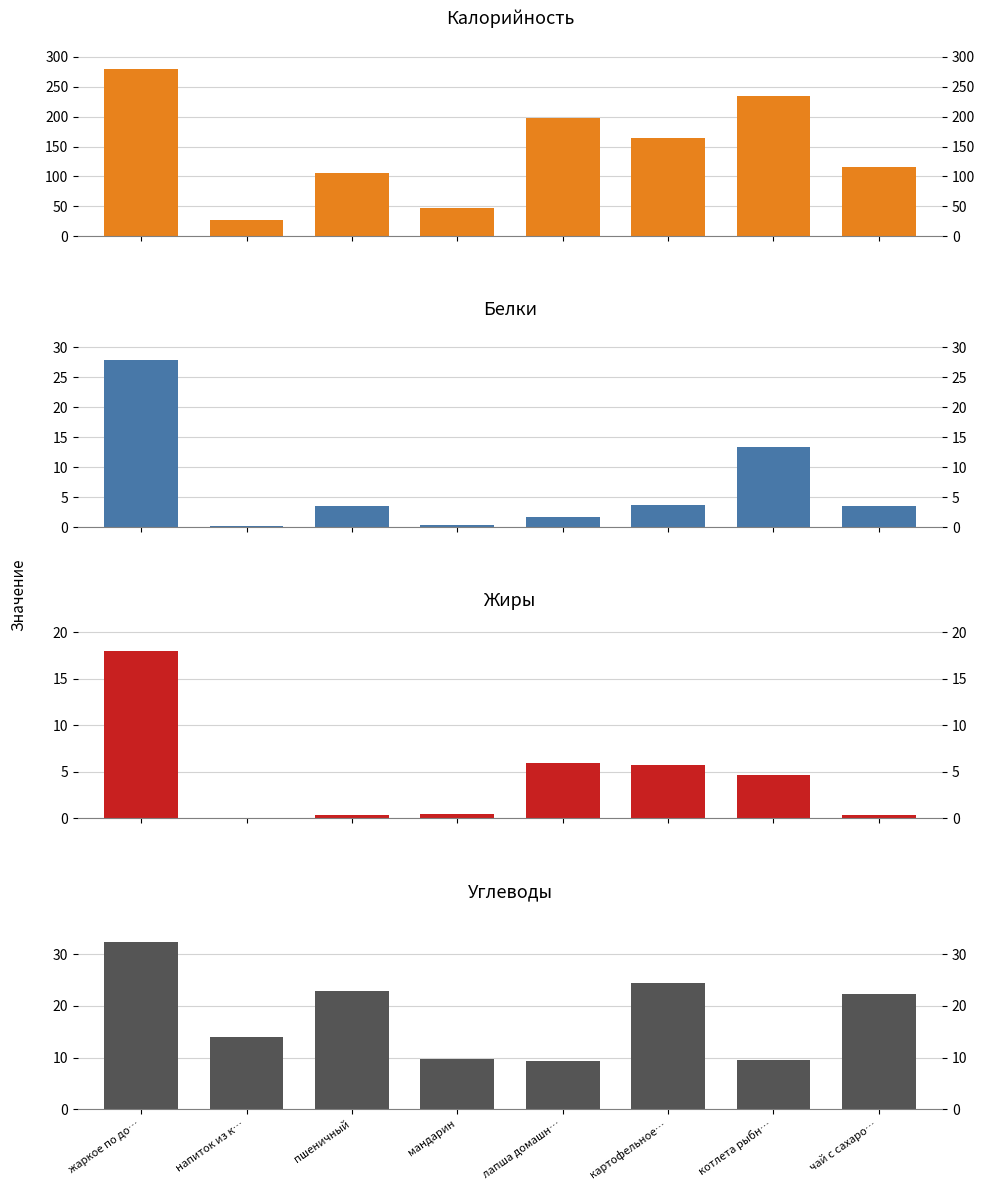

Reading left to right, transcribe all the data shown in this chart.

Калорийность: жаркое по до…=279.6	напиток из к…=28.0	пшеничный=106.6	мандарин=47.0	лапша домашн…=198.4	картофельное…=164.7	котлета рыбн…=233.8	чай с сахаро…=116.0
Белки: жаркое по до…=27.8	напиток из к…=0.2	пшеничный=3.6	мандарин=0.4	лапша домашн…=1.7	картофельное…=3.7	котлета рыбн…=13.3	чай с сахаро…=3.6
Жиры: жаркое по до…=18.0	напиток из к…=0.0	пшеничный=0.3	мандарин=0.4	лапша домашн…=6.0	картофельное…=5.8	котлета рыбн…=4.7	чай с сахаро…=0.3
Углеводы: жаркое по до…=32.4	напиток из к…=14.0	пшеничный=22.8	мандарин=9.8	лапша домашн…=9.3	картофельное…=24.5	котлета рыбн…=9.6	чай с сахаро…=22.4